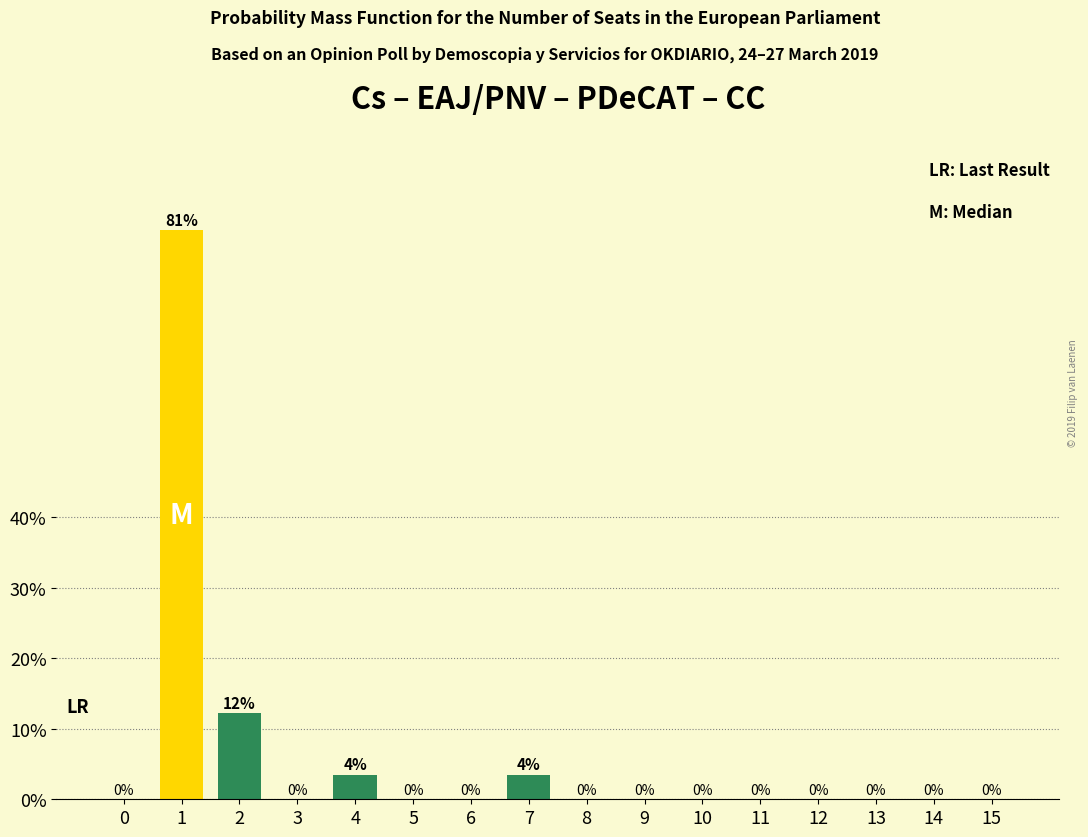

What is the maximum value shown in the chart?

80.7